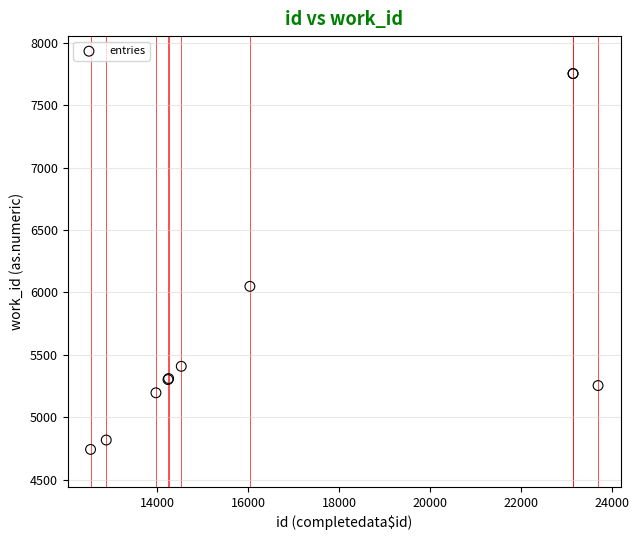

What Y value in the scatter plot is closest to 6248?

6049